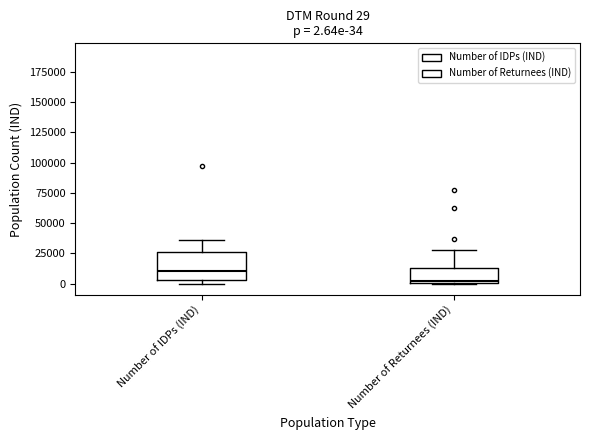

Comparing the boxes themselves (not the whiskers), which one is the tallest?

Number of IDPs (IND)